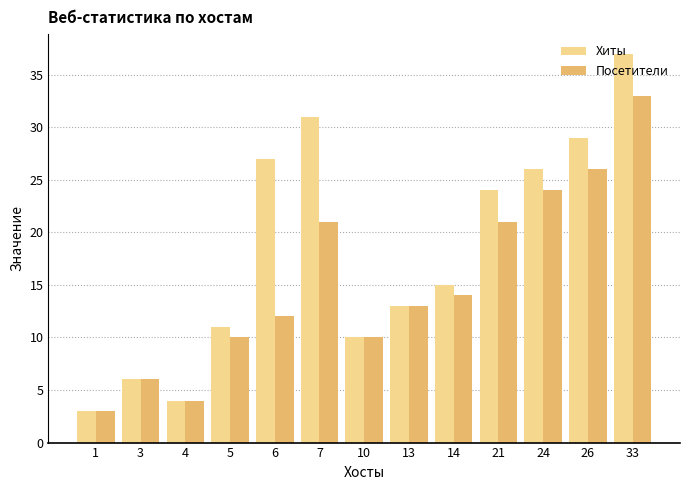

Count the number of data series in this chart.

2